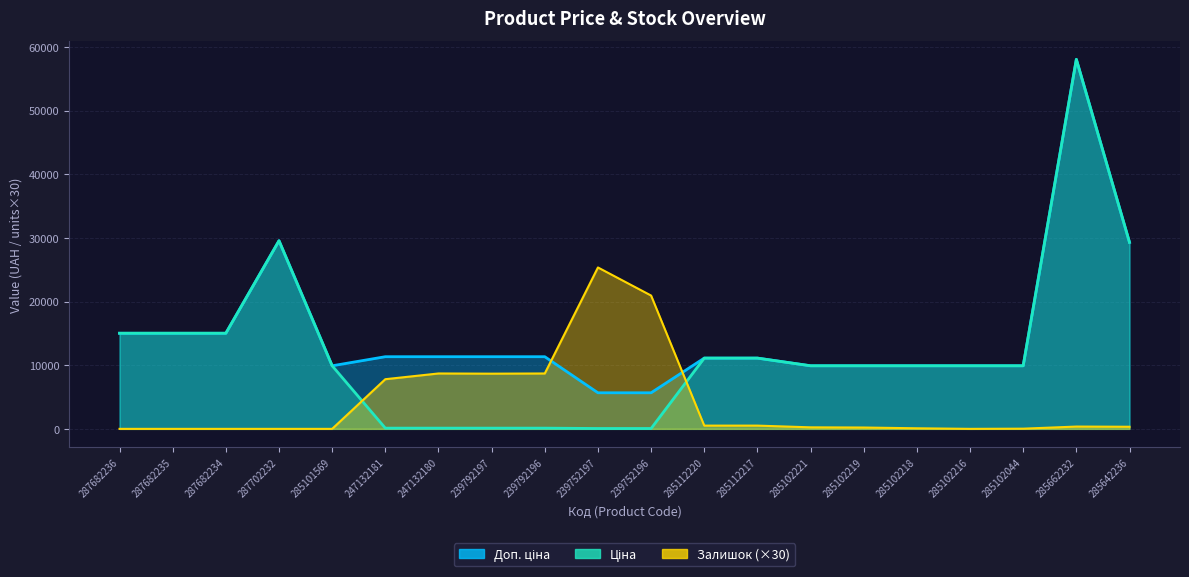

Rank the series by their average value, from highest to lowest.

Доп. ціна, Ціна, Залишок